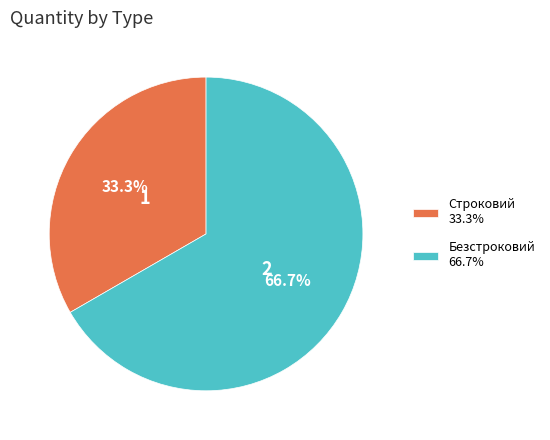

Which category accounts for the majority?

Безстроковий